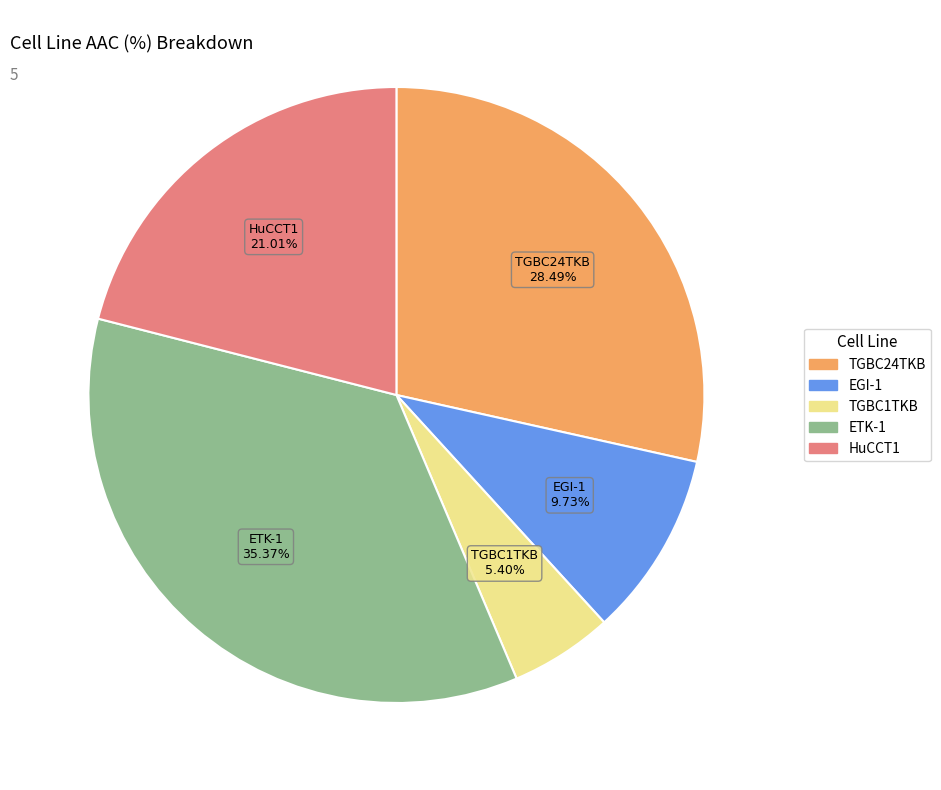

Which slice is the smallest?

TGBC1TKB